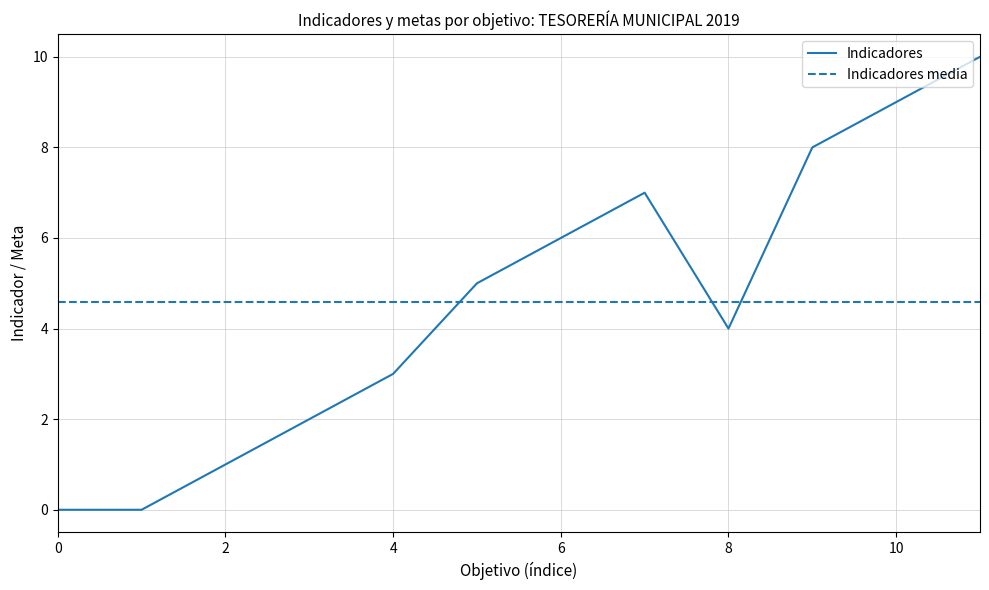

What is the highest value of the Indicadores series?

10